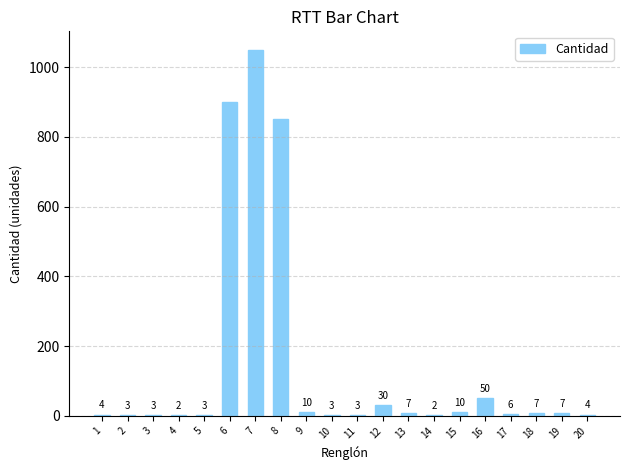

What is the sum of the values at 20 and 15?

14